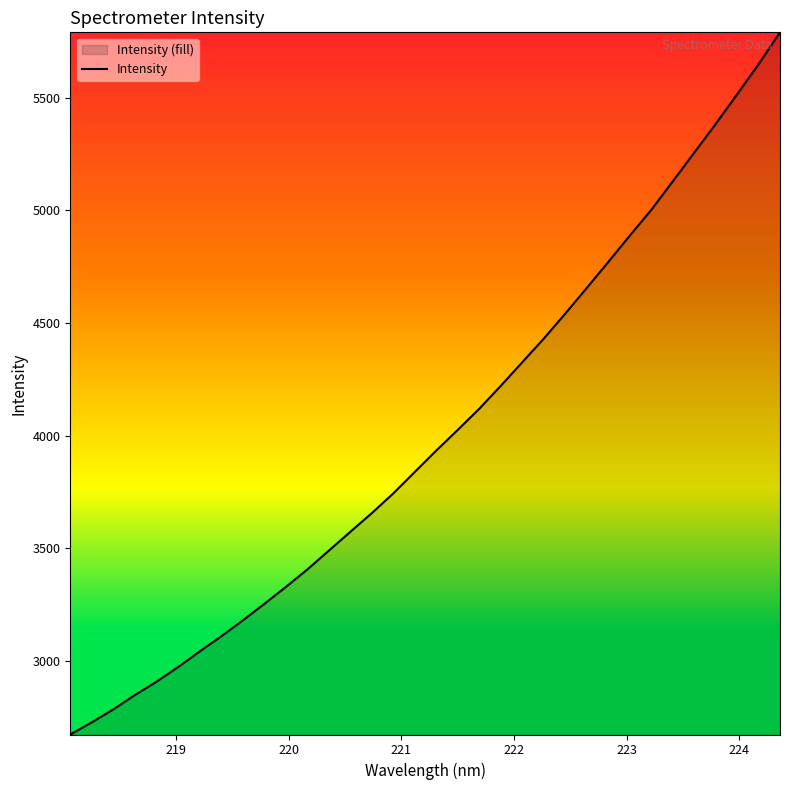

What is the maximum value shown in the chart?

5789.3